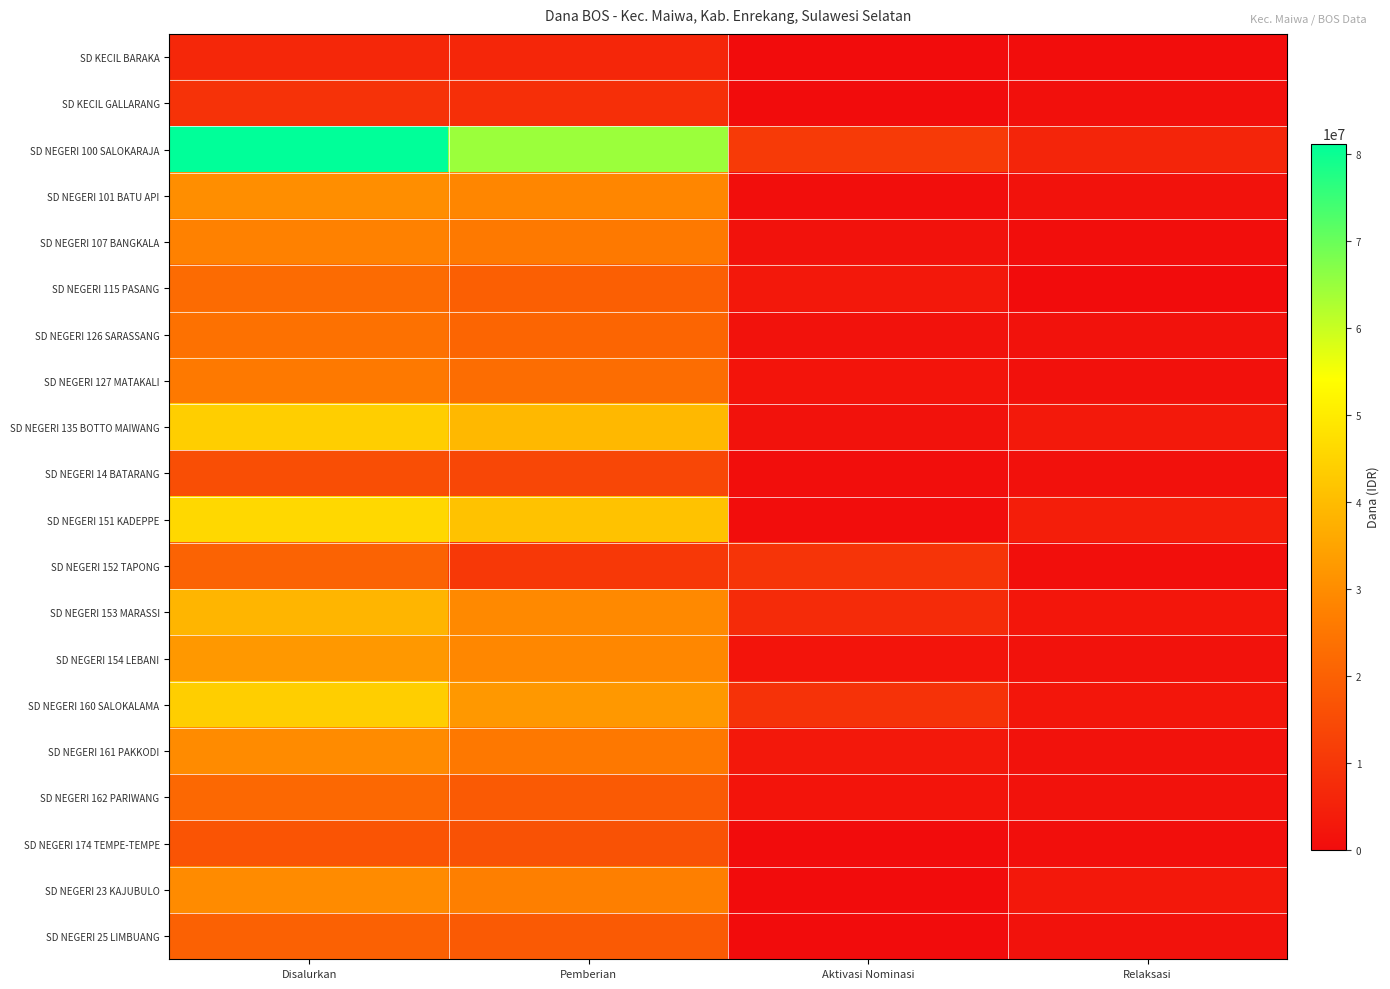

What is the total value across all series at Disalurkan?

585225000